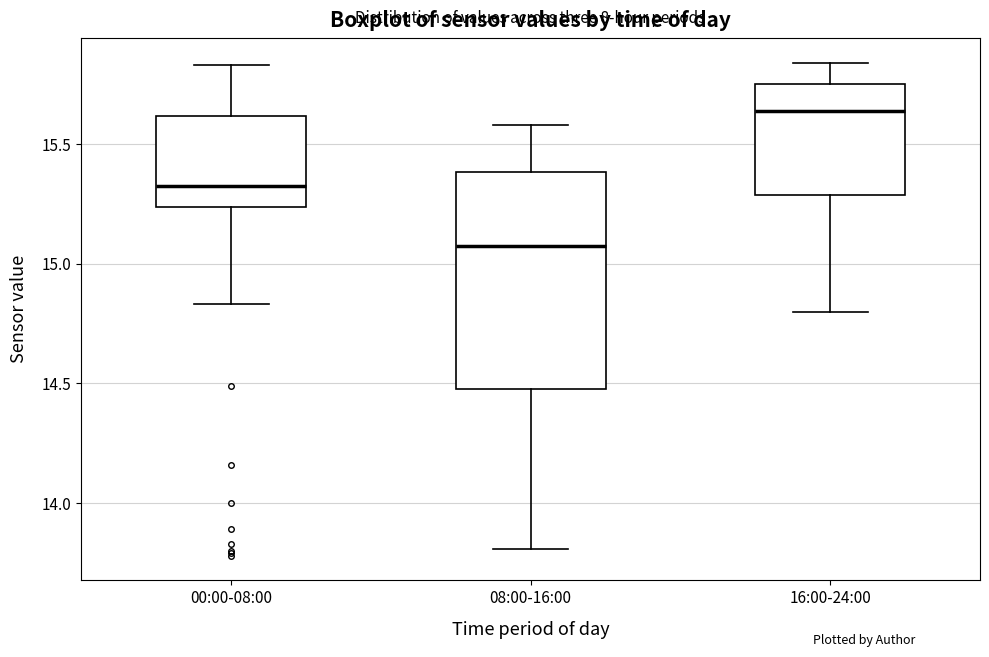

Reading left to right, transcribe this box plot: for each box, give where its median line is, the range the box spans, and where its two whiskers end, as read against the y-axis. The values are not printed on the chart, so give them approximately, as read against the axis.

00:00-08:00: median 15.35, box 15.25 to 15.60, whiskers 14.85 to 15.85
08:00-16:00: median 15.10, box 14.50 to 15.40, whiskers 13.80 to 15.60
16:00-24:00: median 15.65, box 15.30 to 15.75, whiskers 14.80 to 15.85